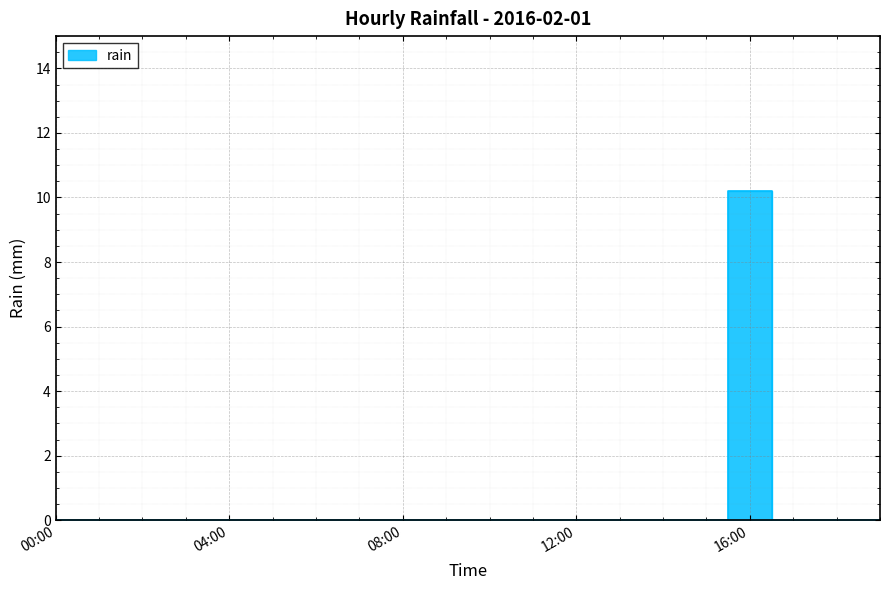

Is it true that the value at 12:00 is 0.0?

True